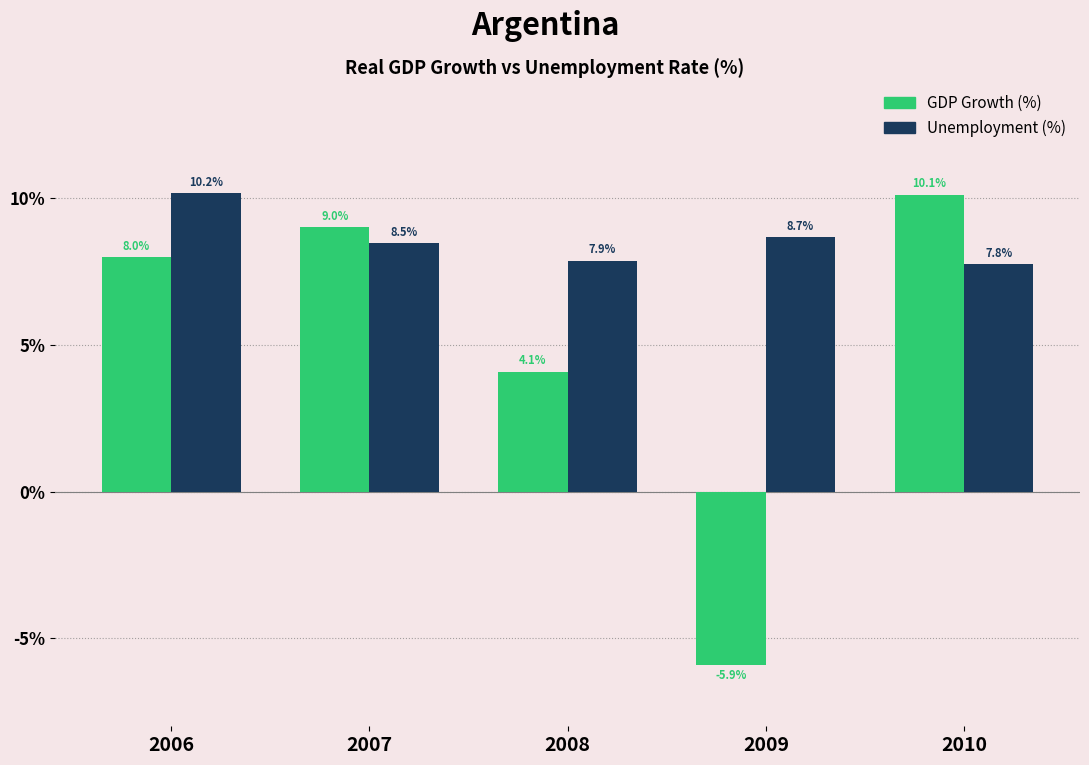

Reading left to right, list all the values displayed in this chart.

GDP Growth (%): 8.0	9.0	4.1	-5.9	10.1
Unemployment (%): 10.2	8.5	7.9	8.7	7.8